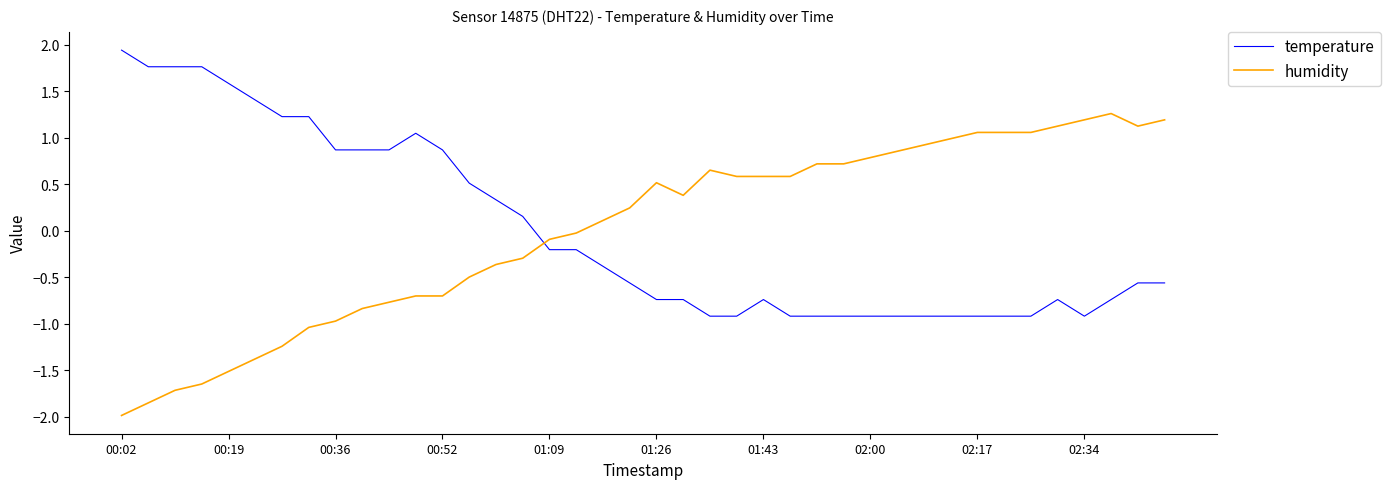

How many values in the humidity series exceed 0?

22